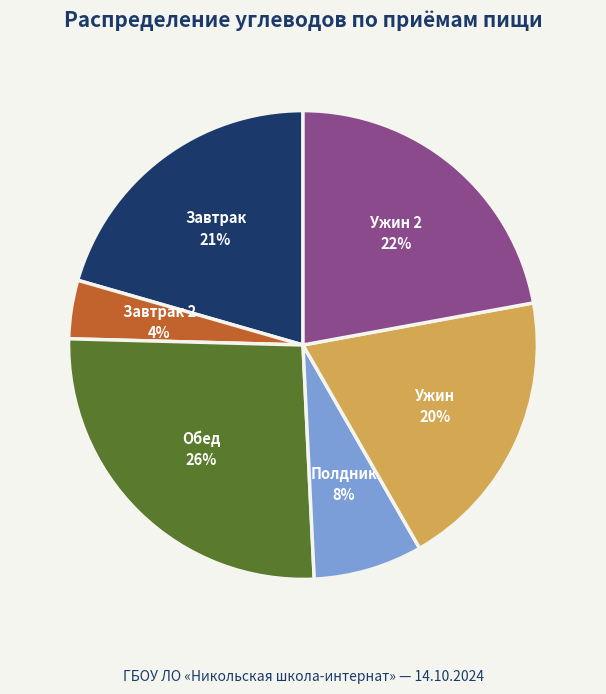

Which category has the smallest portion of the pie?

Завтрак 2